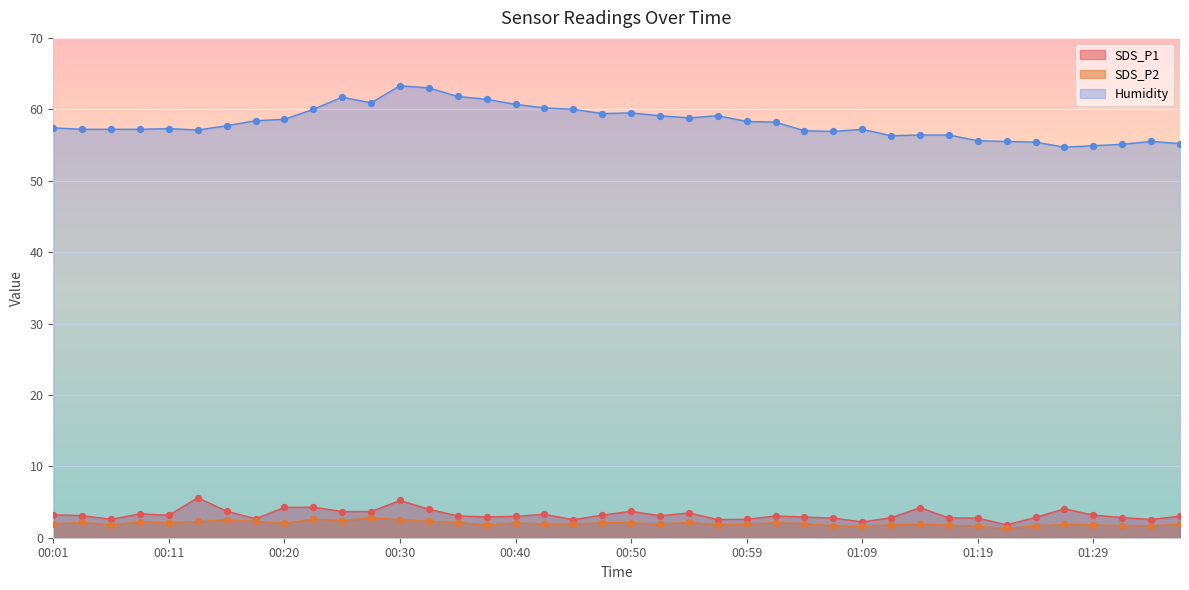

Which series has the widest spread of Y values?

Humidity